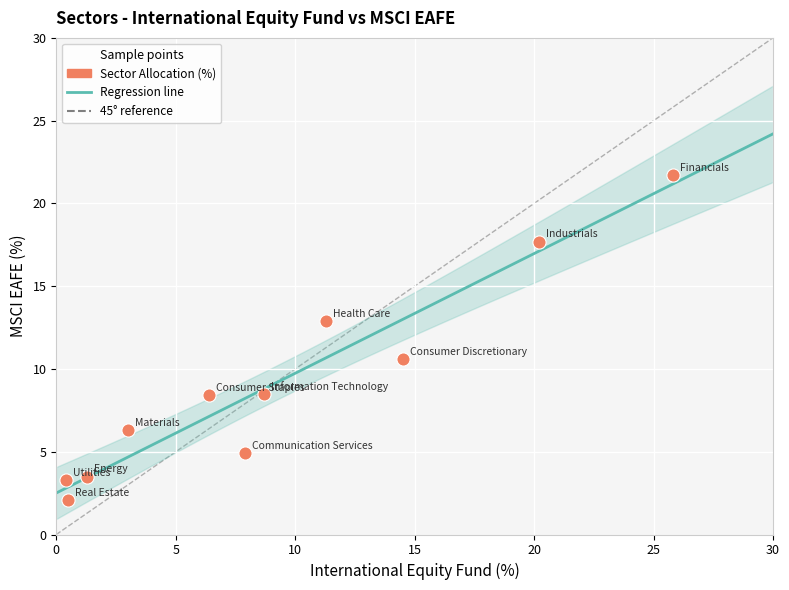

What is the range of Y values (max minus min)?

19.6